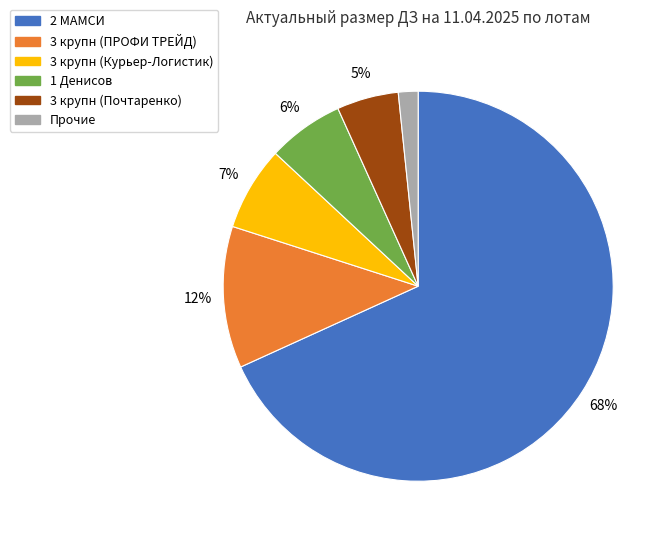

To the nearest percent, what portion does 3 крупн (Курьер-Логистик) represent?

7%